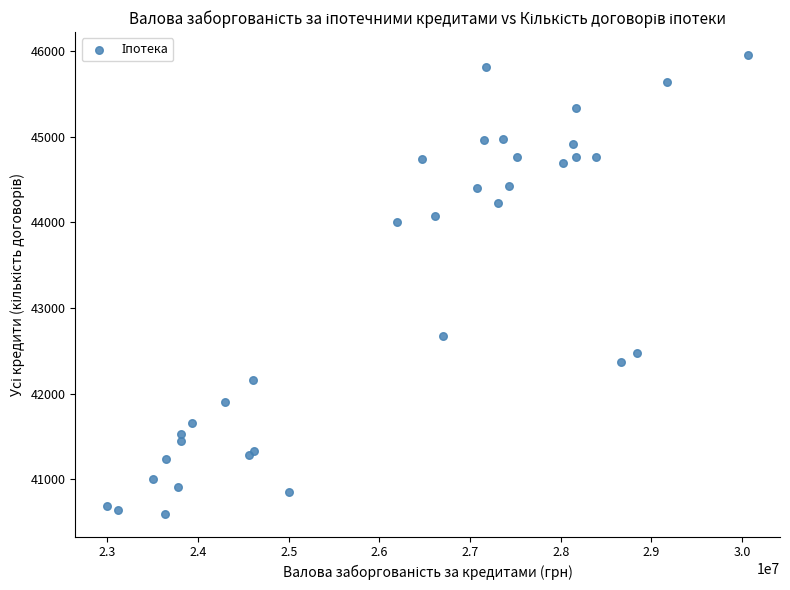

What Y value in the scatter plot is closest to 43276?

42670